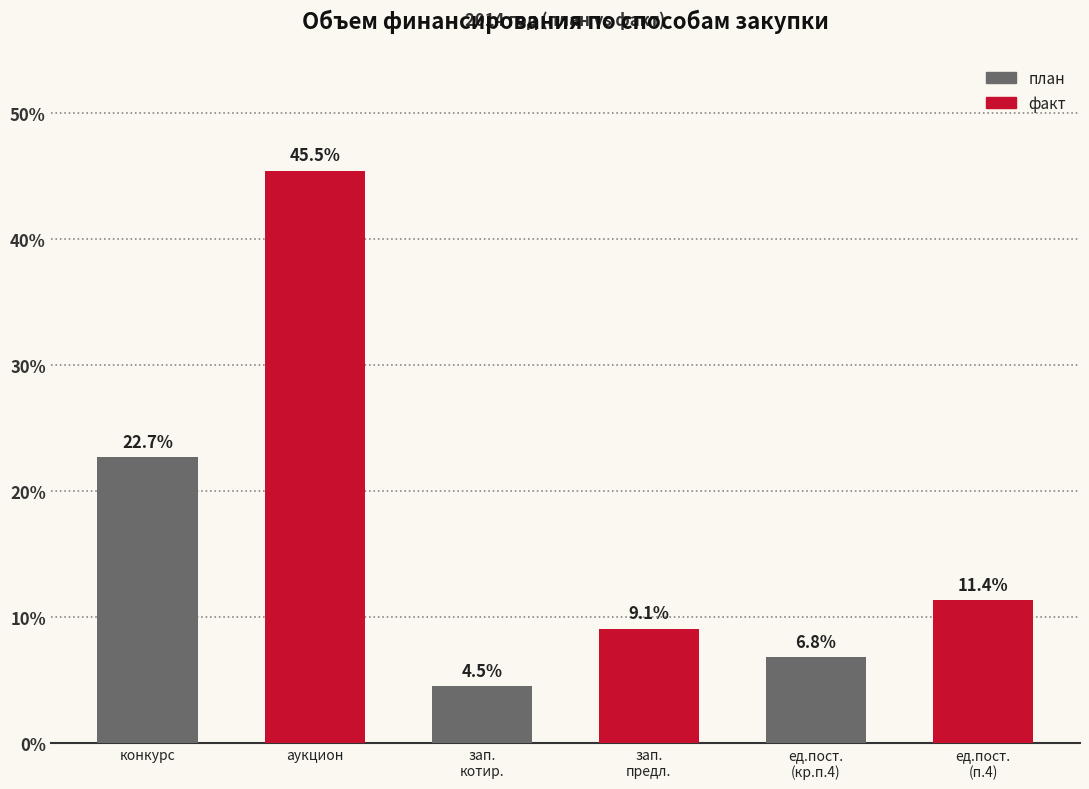

Reading left to right, extract all data points from this chart.

22.7	45.5	4.5	9.1	6.8	11.4